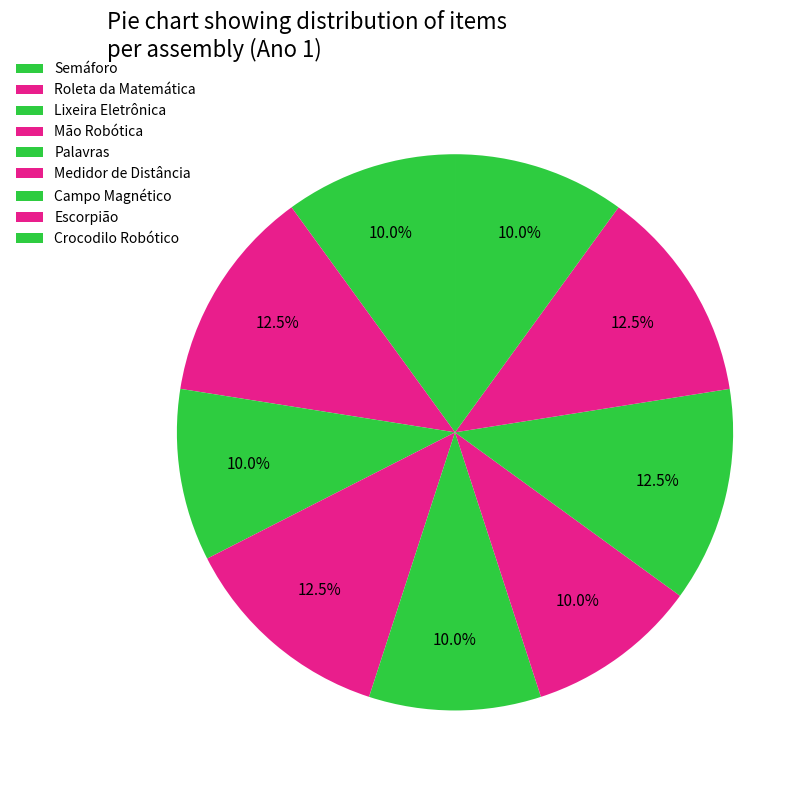

Count the number of slices in the pie.

9